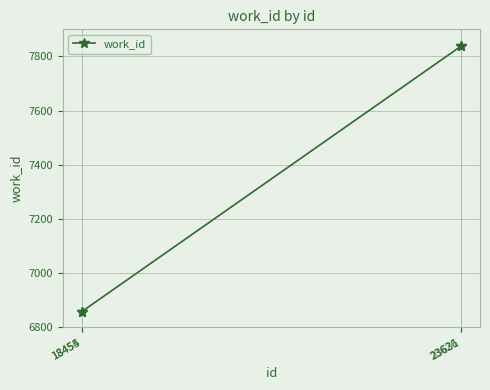

What is the change in value from 18454 to 23631?

+978